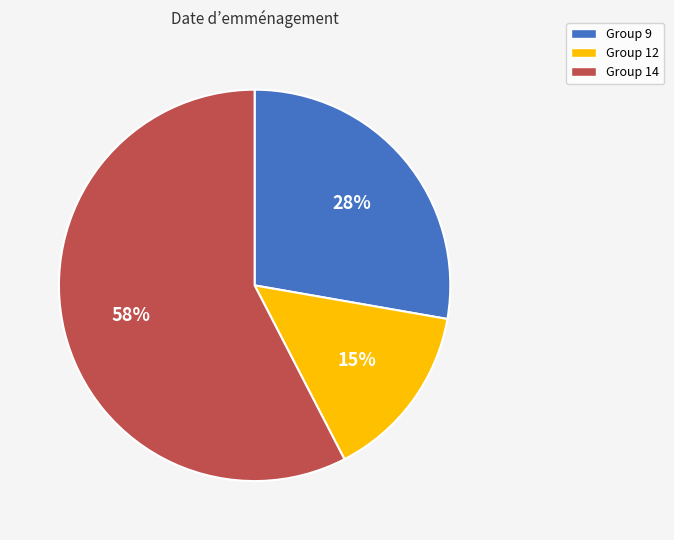

Is there a majority slice in this chart?

Yes